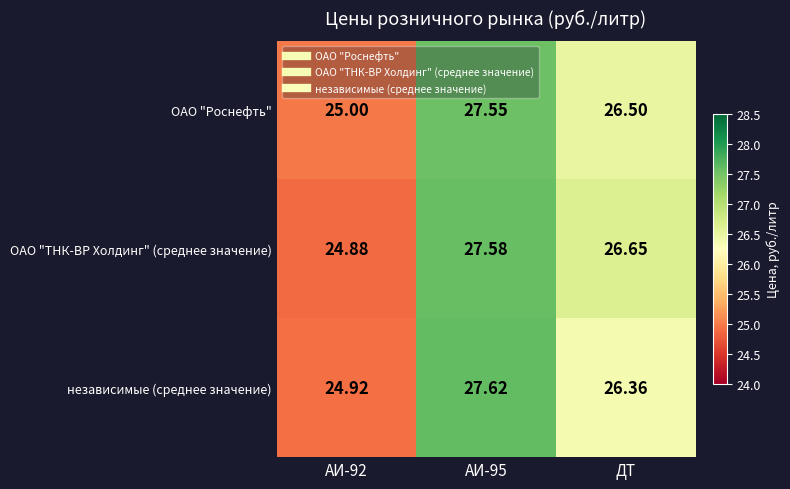

Between АИ-95 and ДТ, which series saw the biggest shift?

независимые (среднее значение)